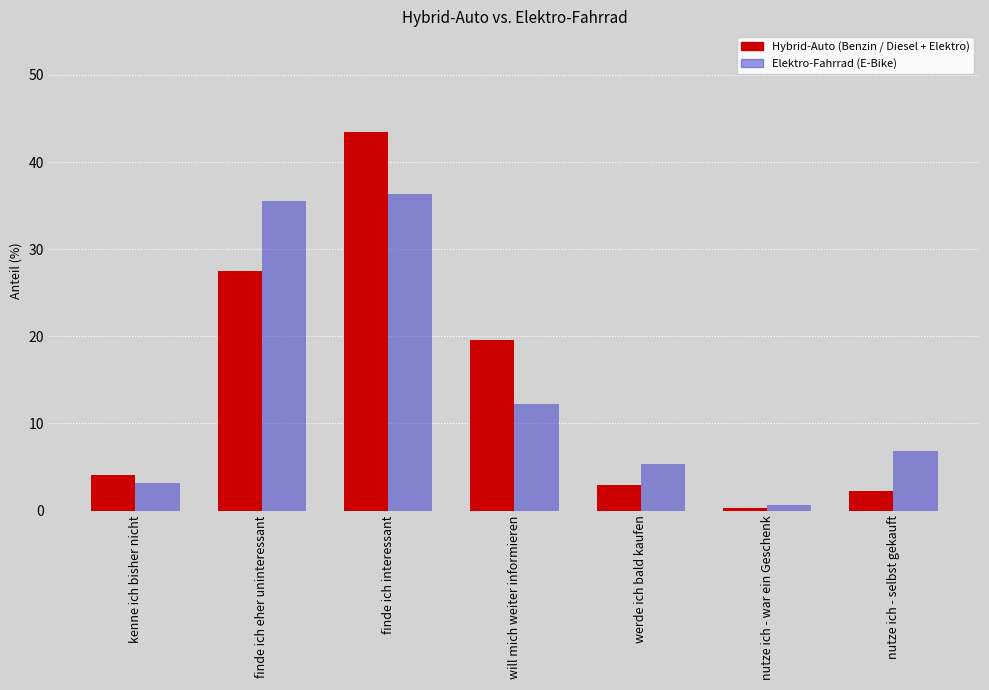

Is it true that Elektro-Fahrrad (E-Bike) equals 5.3 at werde ich bald kaufen?

True